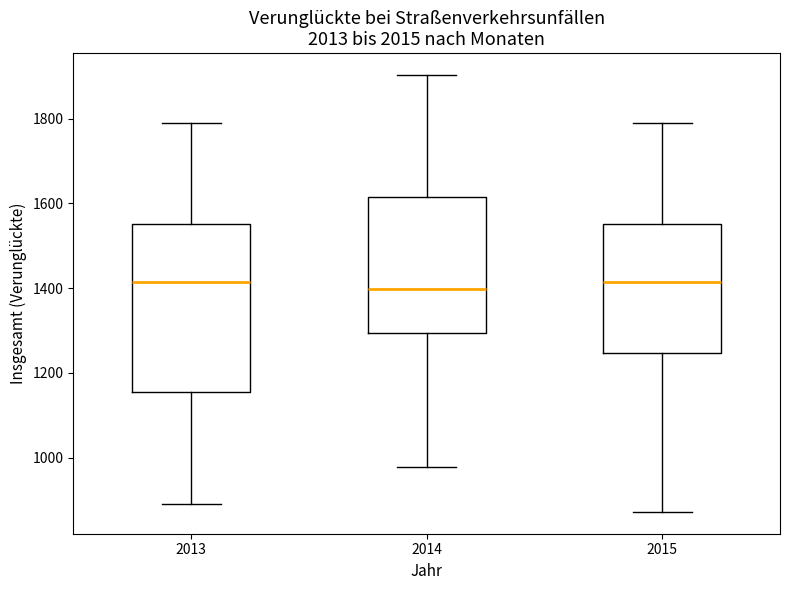

Reading left to right, read every box against the y-axis: the position of its median line, the range the box covers, and the ends of its whiskers. The values are not printed on the chart, so give them approximately, as read against the axis.

2013: median 1420, box 1160 to 1560, whiskers 900 to 1800
2014: median 1400, box 1300 to 1620, whiskers 980 to 1900
2015: median 1420, box 1240 to 1560, whiskers 880 to 1800